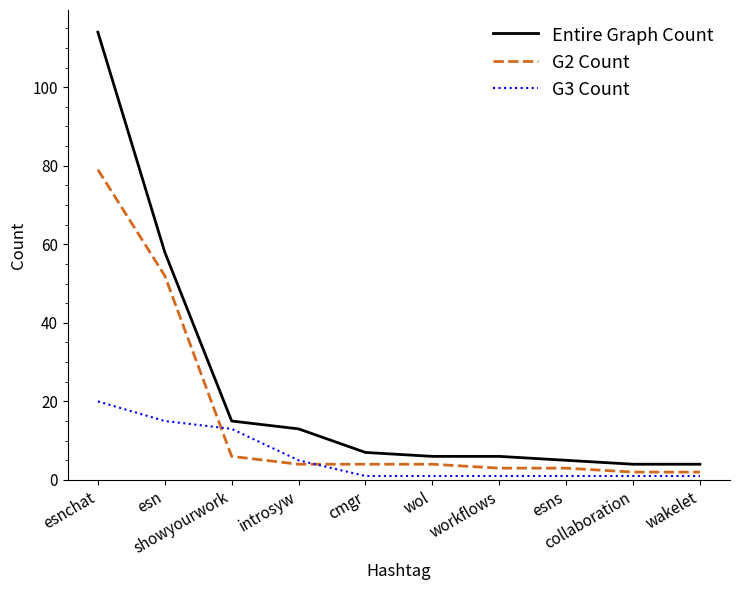

What is the sum of the Entire Graph Count values at showyourwork and introsyw?

28